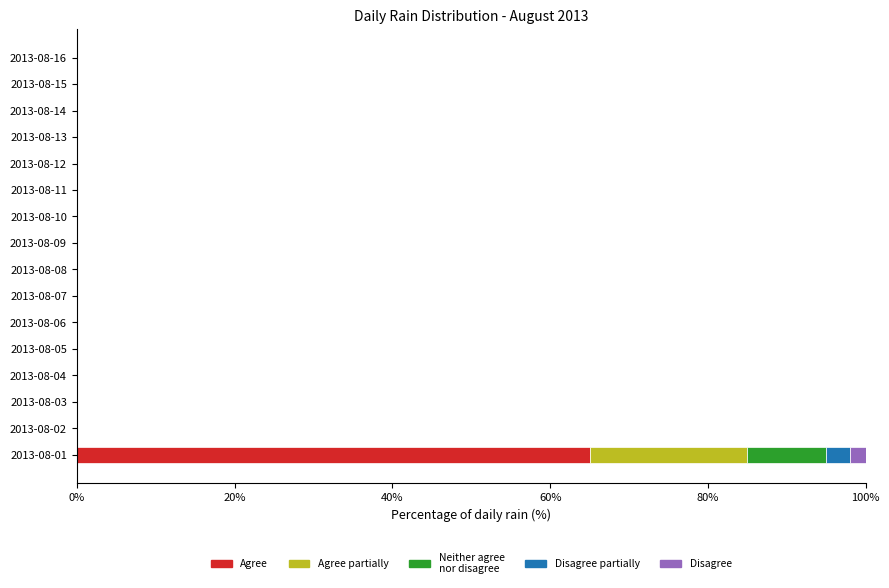

At which category is the sum across all series the highest?

2013-08-01